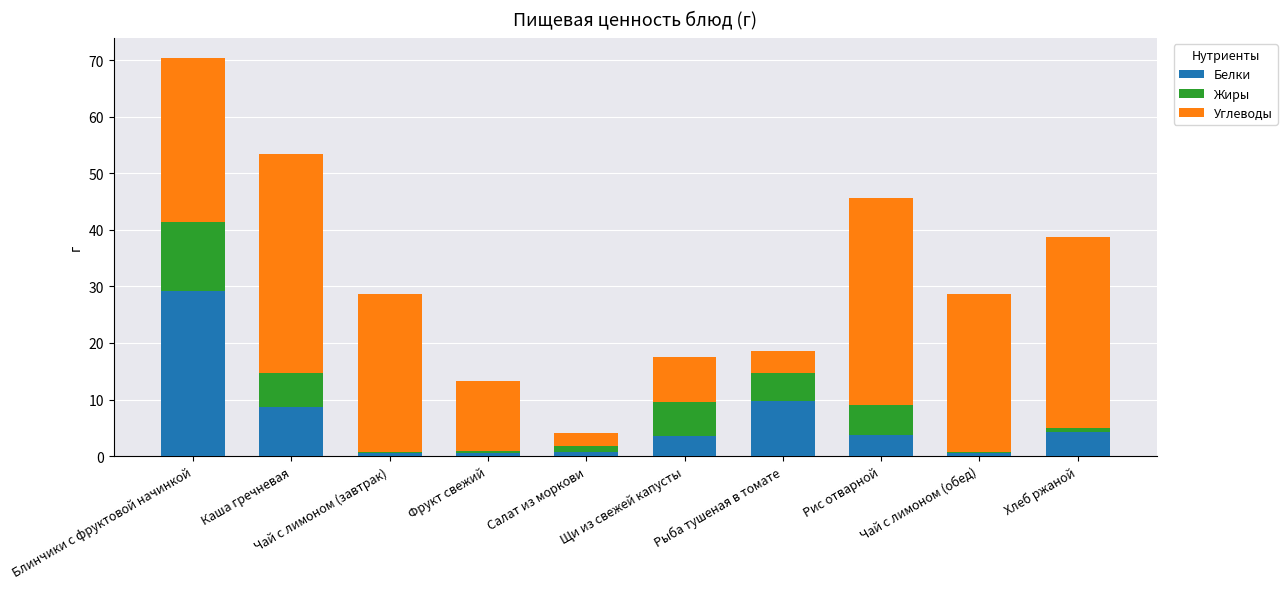

What is the sum of all Белки values?

61.4